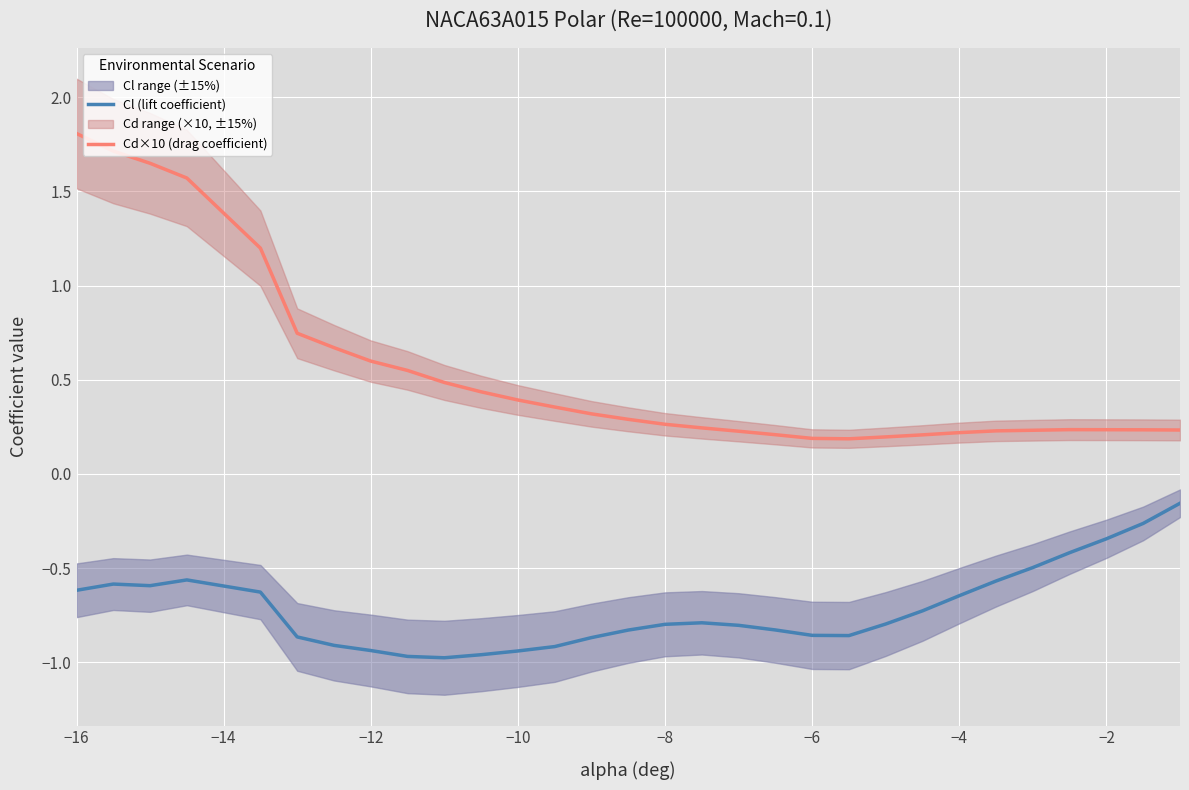

True or false: Cl (lift coefficient) and Cd×10 (drag coefficient) intersect in this chart.

False